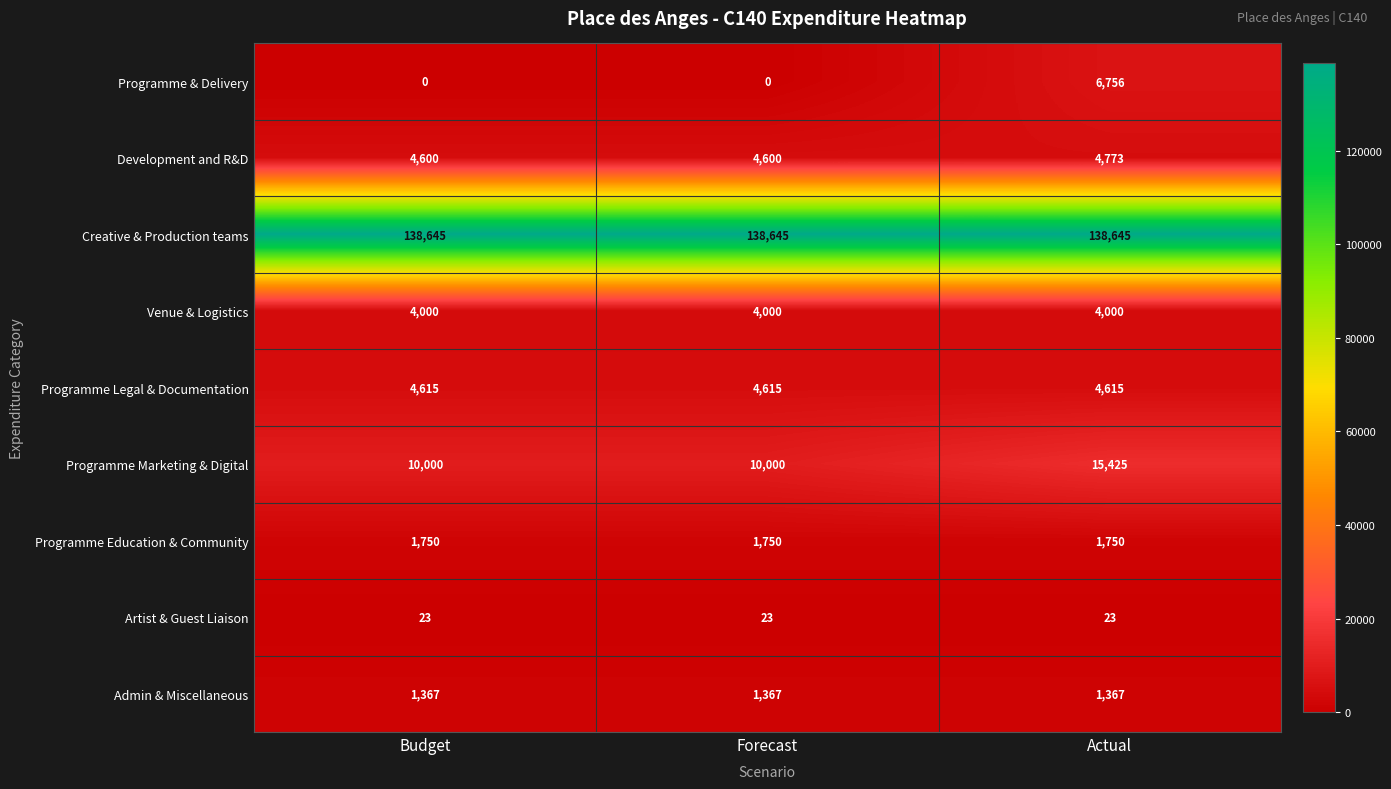

List the series in order of their peak value, highest first.

Creative & Production teams, Programme Marketing & Digital, Programme & Delivery, Development and R&D, Programme Legal & Documentation, Venue & Logistics, Programme Education & Community, Admin & Miscellaneous, Artist & Guest Liaison